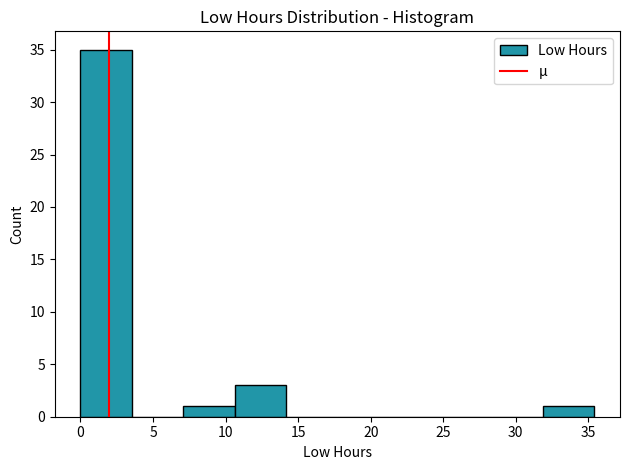

Reading left to right, transcribe this chart: for each bar, give the range it covers on the x-axis and its height. Neither the bar edges nor the heights are printed on the chart, so give them approximately, as read against the axes.

0.0 to 3.5: 35
3.5 to 7.0: 0
7.0 to 10.5: 1
10.5 to 14.0: 3
14.0 to 17.5: 0
17.5 to 21.0: 0
21.0 to 25.0: 0
25.0 to 28.5: 0
28.5 to 32.0: 0
32.0 to 35.5: 1